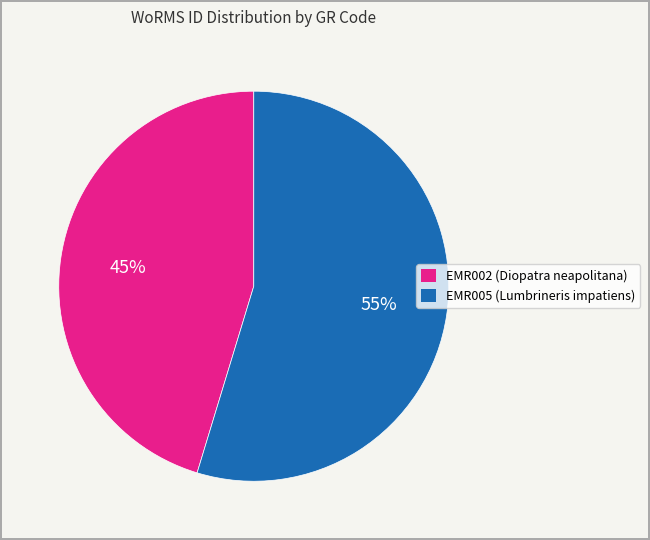

Is it true that EMR002 (Diopatra neapolitana) is 45% of the pie?

True